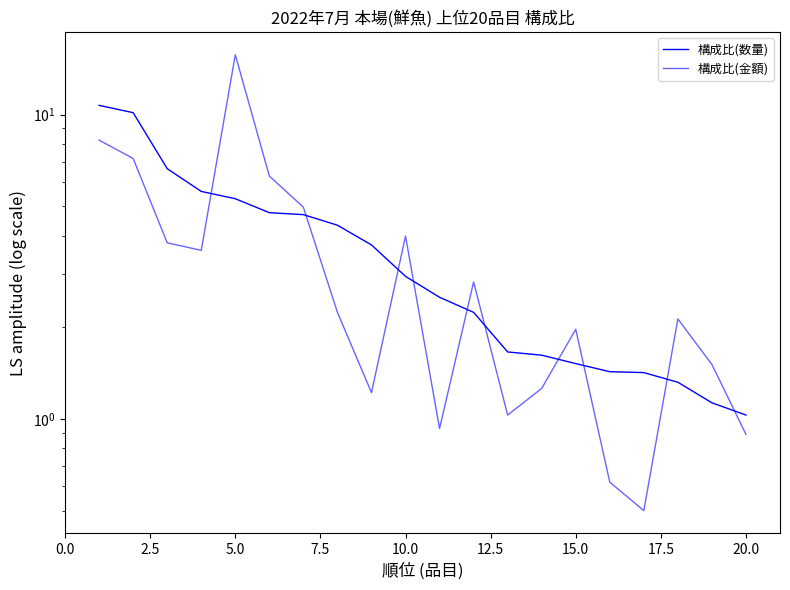

What value does the 構成比(金額) series have at 7.5?

3.6